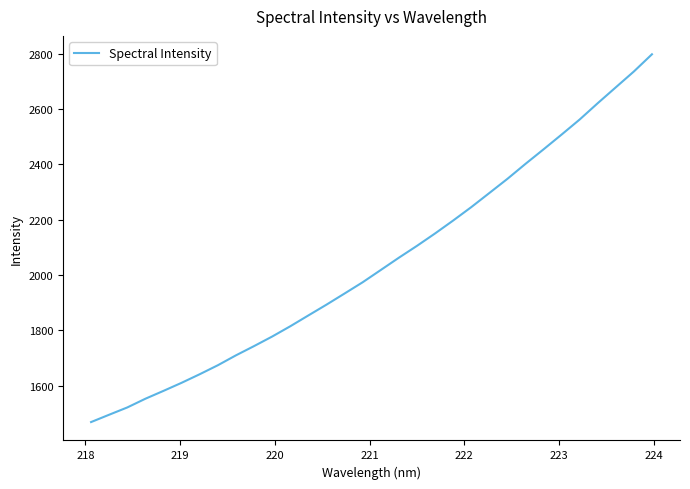

What is the maximum value shown in the chart?

2798.6